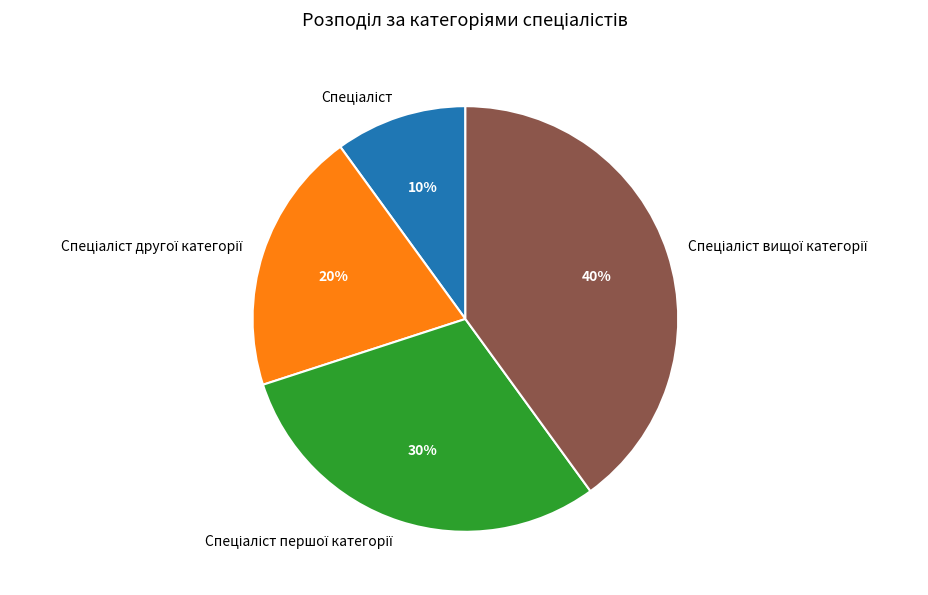

Is there a majority slice in this chart?

No